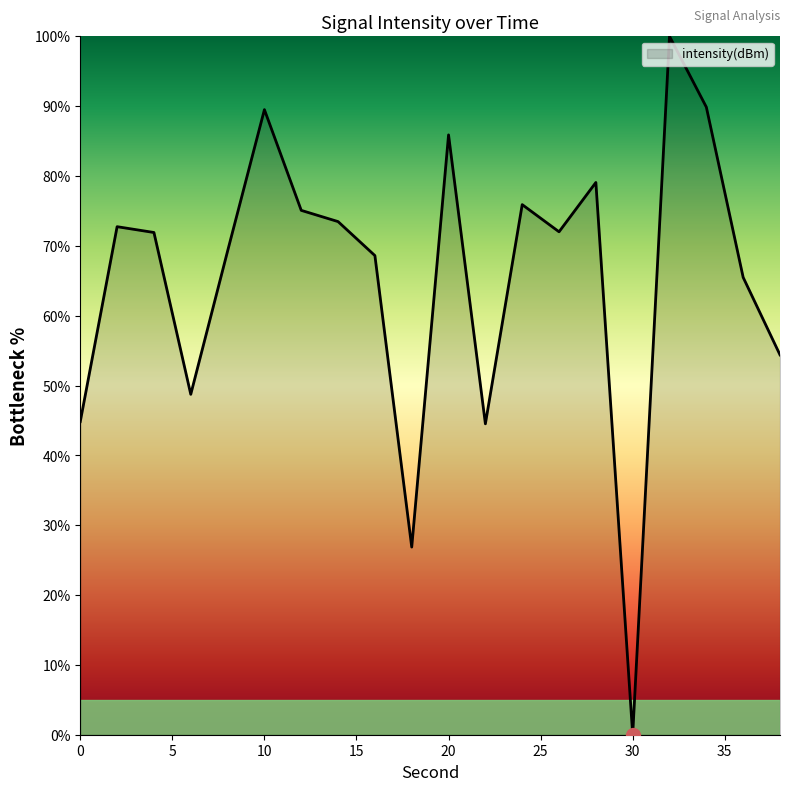

Does the chart display data point markers on the line(s)?

No